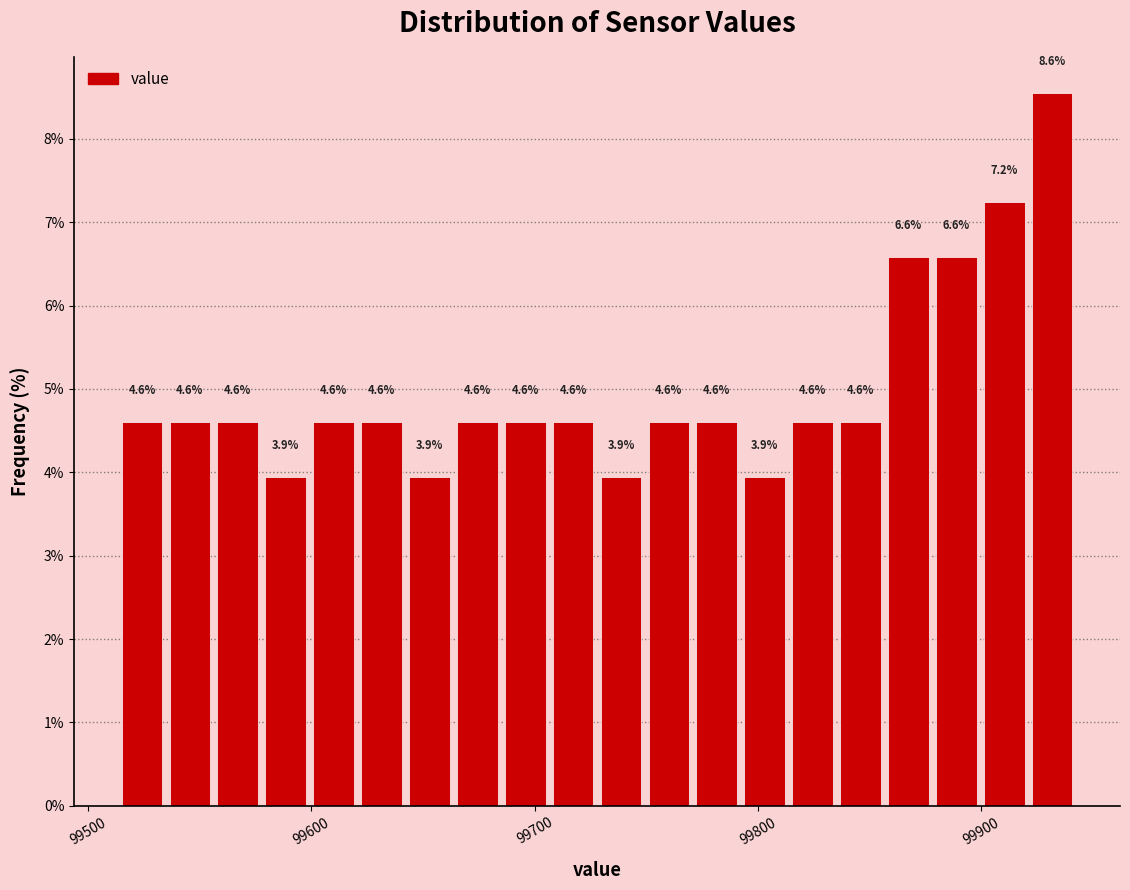

Around what value on the x-axis is the tallest bar? Give the approximate position of its centre, as read against the axis.

99930